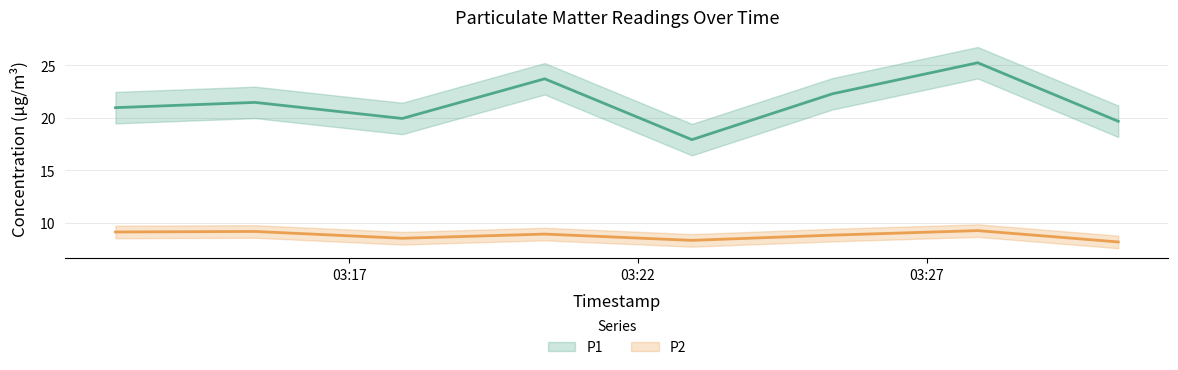

What is the difference between the P2 values at 2023-10-13T03:27:53 and 2023-10-13T03:12:57?

0.1